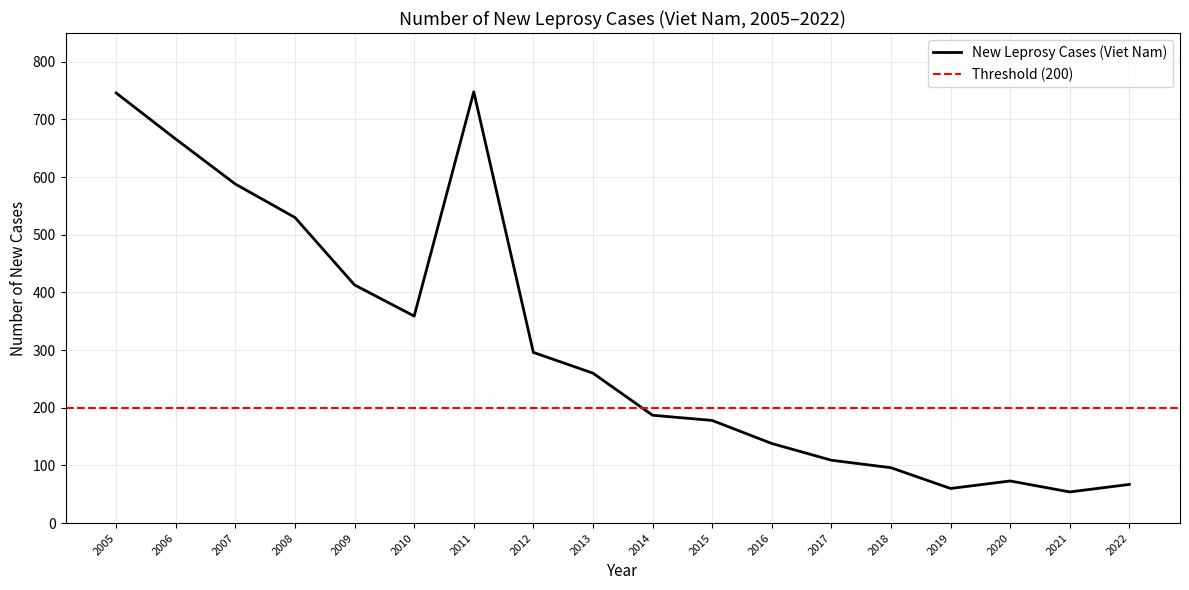

What is the greatest value displayed?

748